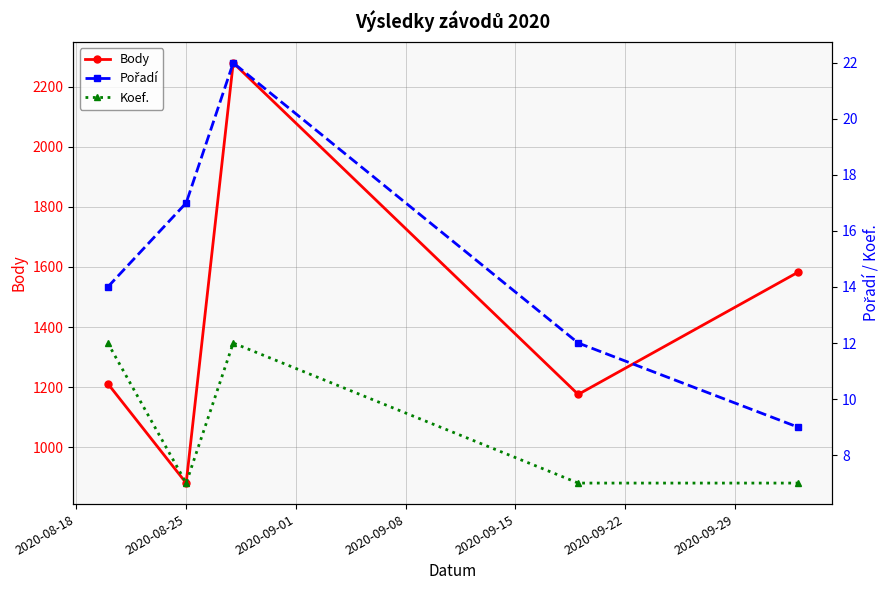

What is the highest value of the Body series?

2279